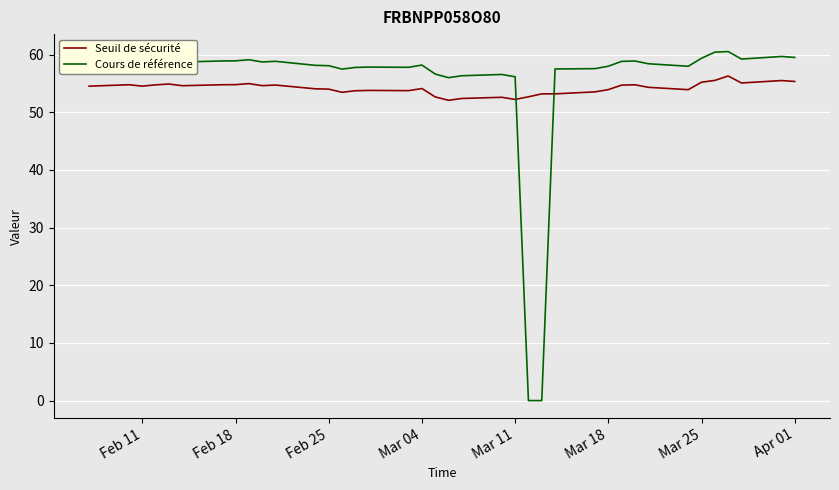

What is the difference between the maximum and minimum values in the Cours de référence series?

60.5